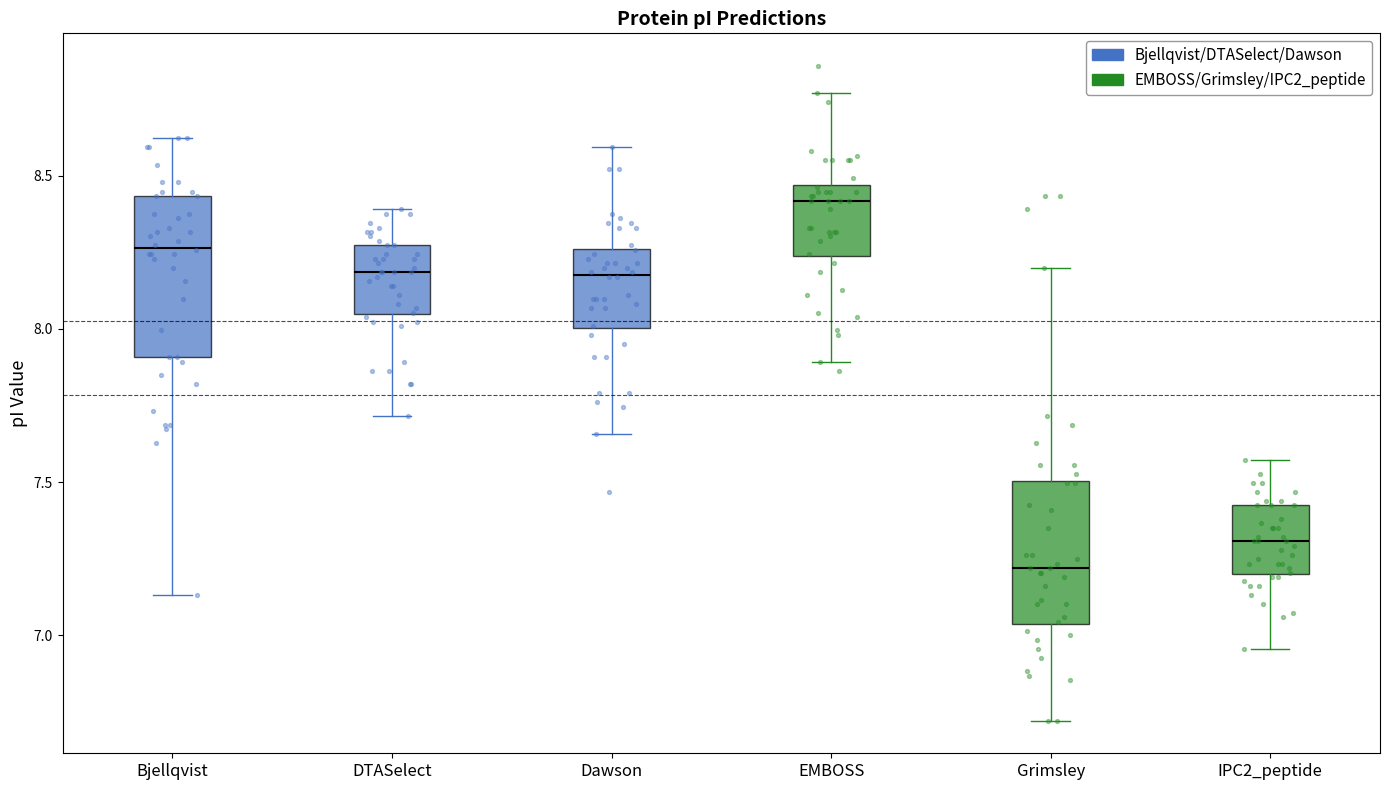

Which box's median line is the highest?

EMBOSS